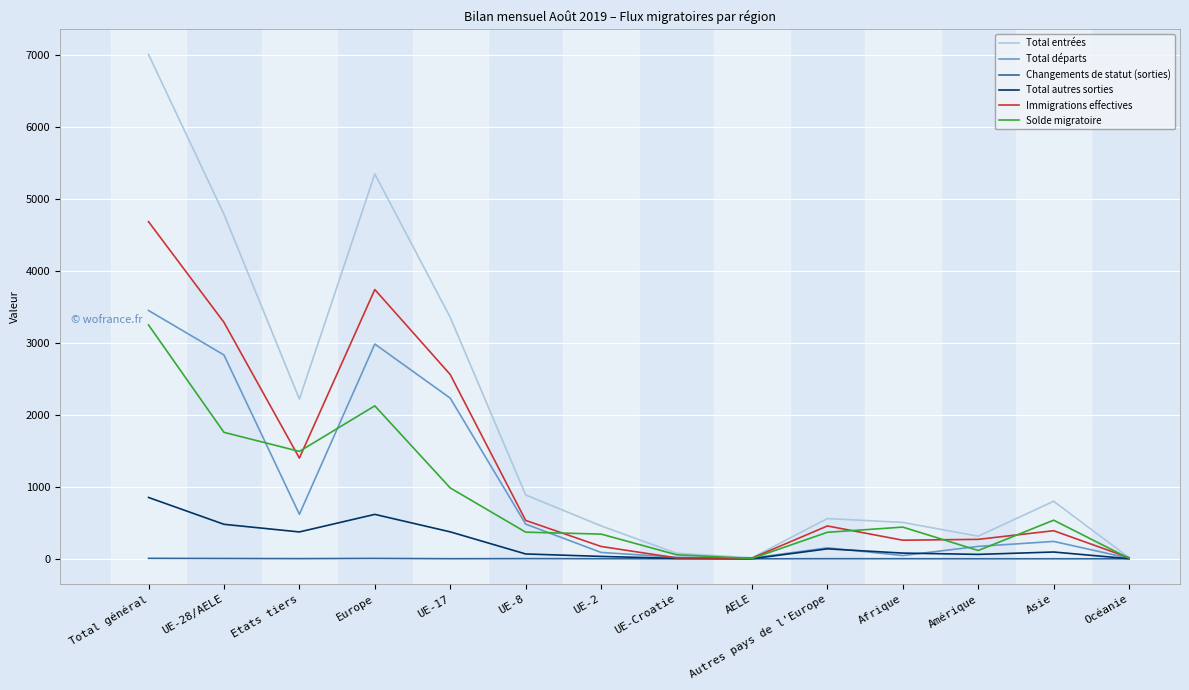

Which series has the largest total across all categories?

Total entrées